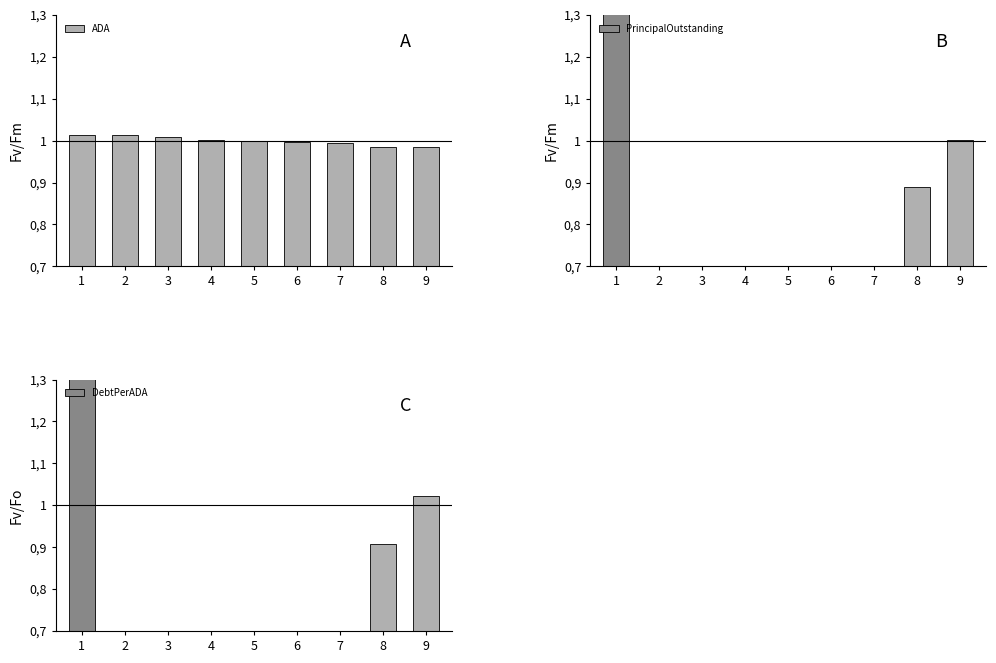

What is the difference between the highest and lowest values at 6?

0.6